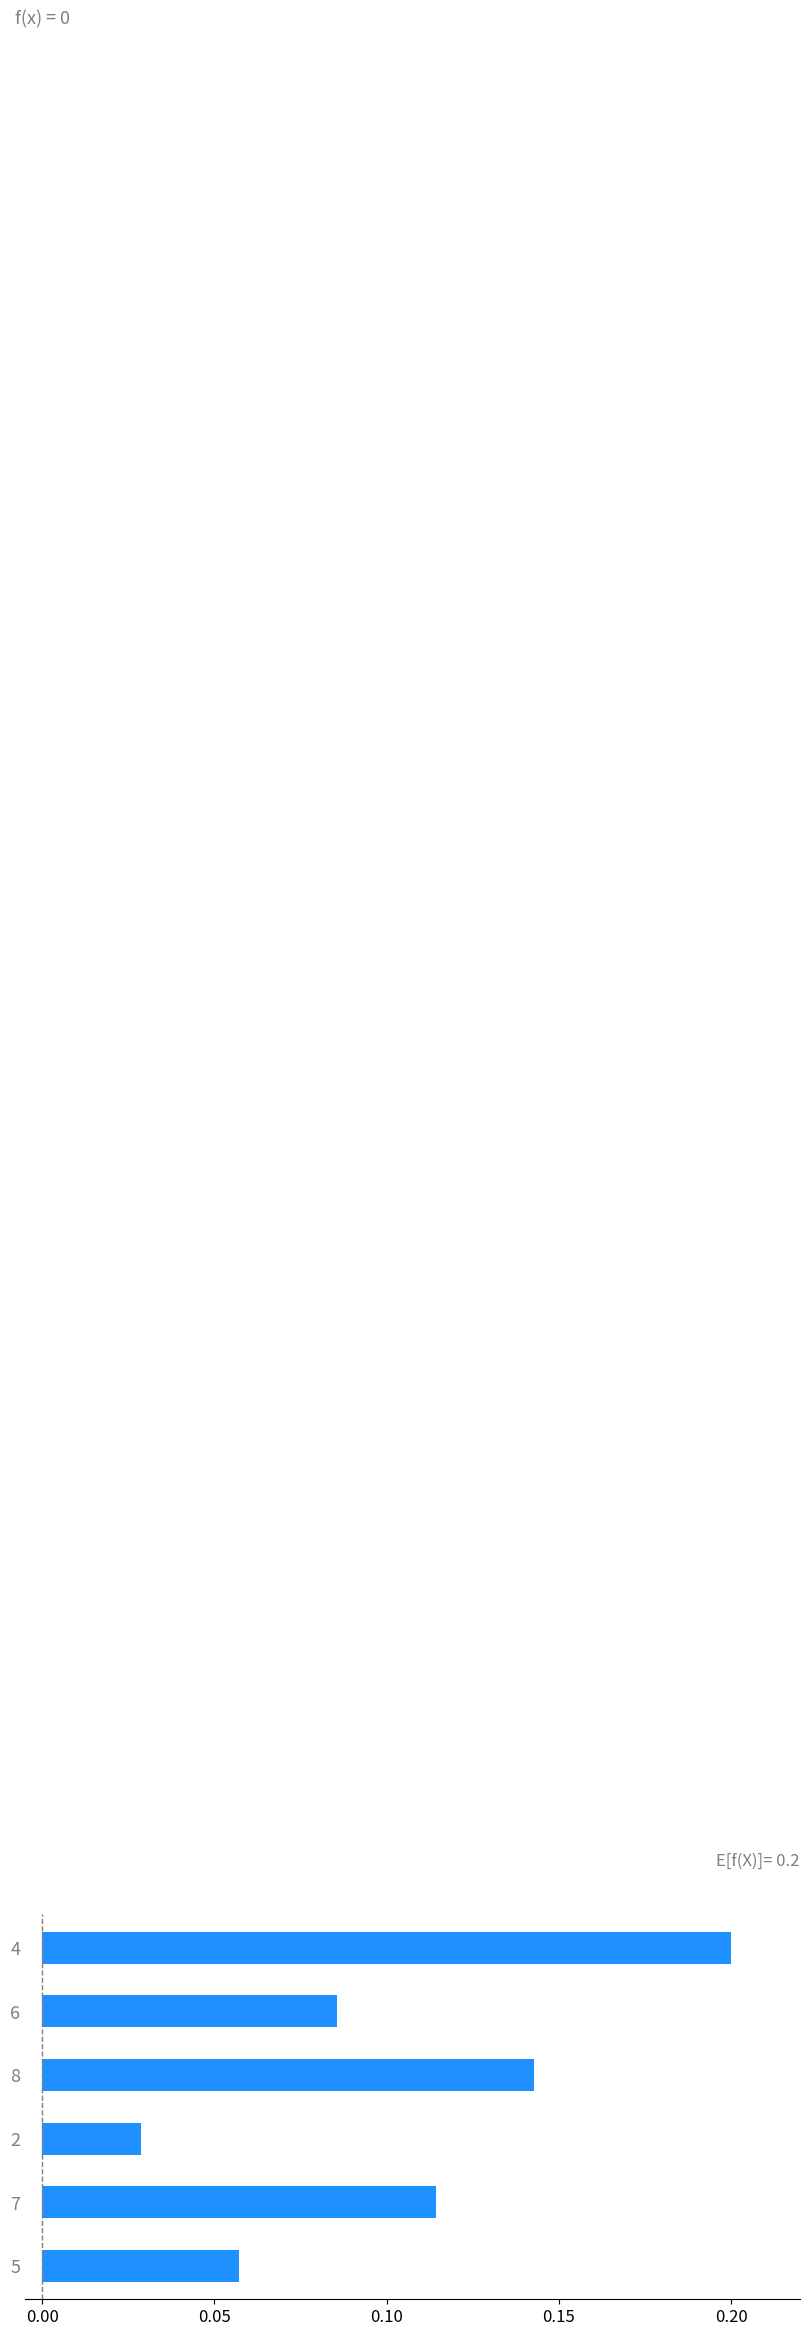

Where is the data nearest to the value 0?

2